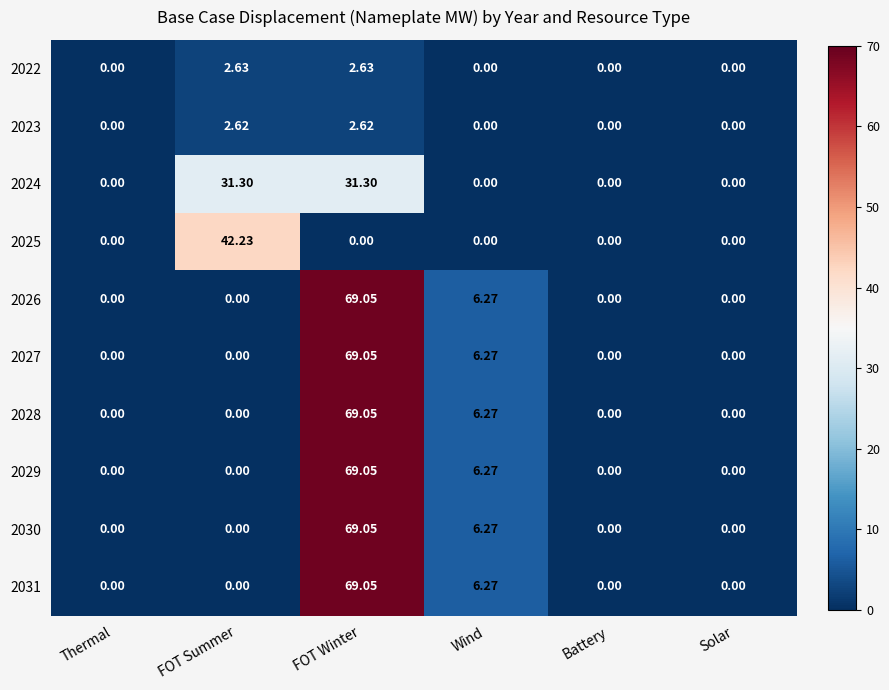

At which category does the chart reach its peak across all series?

FOT Winter